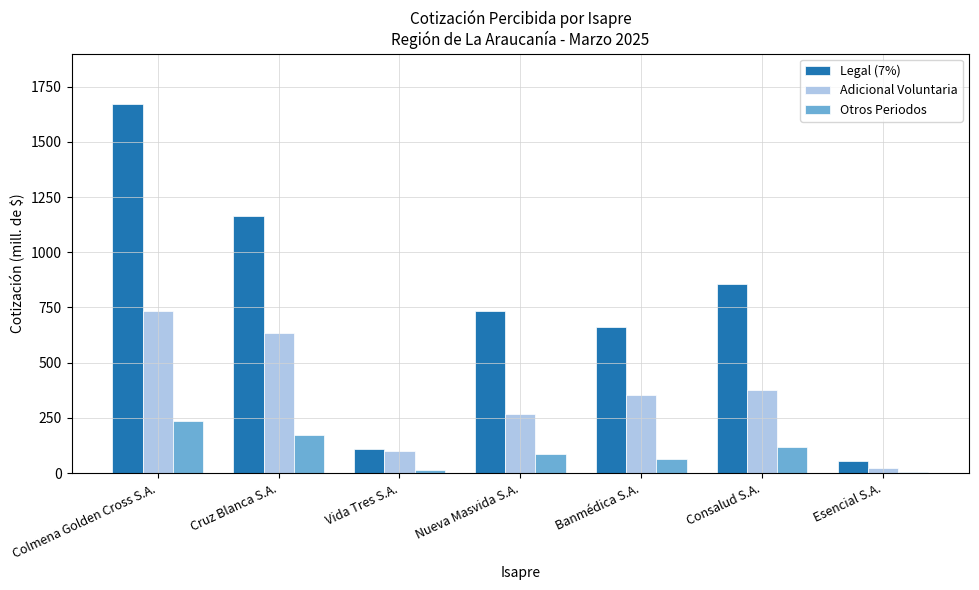

Which series has the largest total across all categories?

Legal (7%)